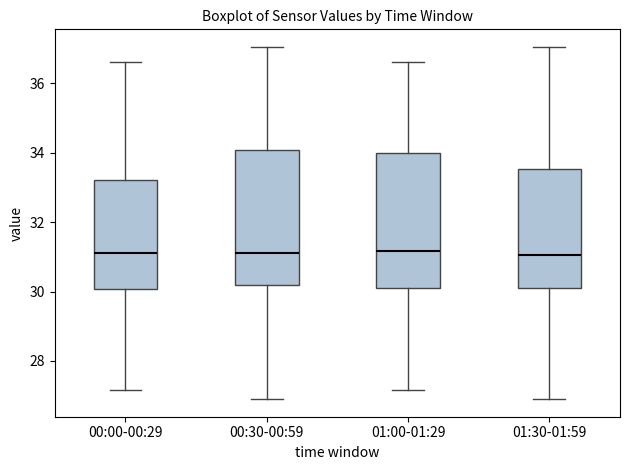

Where does the lower whisker of the box for 00:00-00:29 end on the y-axis? The values are not printed on the chart, so give them approximately, as read against the axis.

27.2